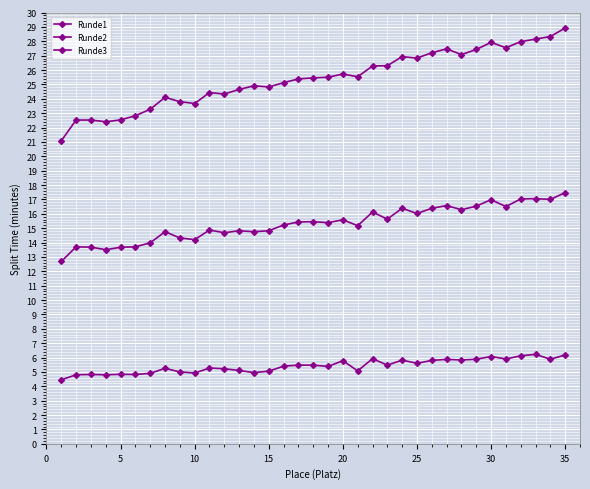

Is this an area chart (filled region under the line)?

No